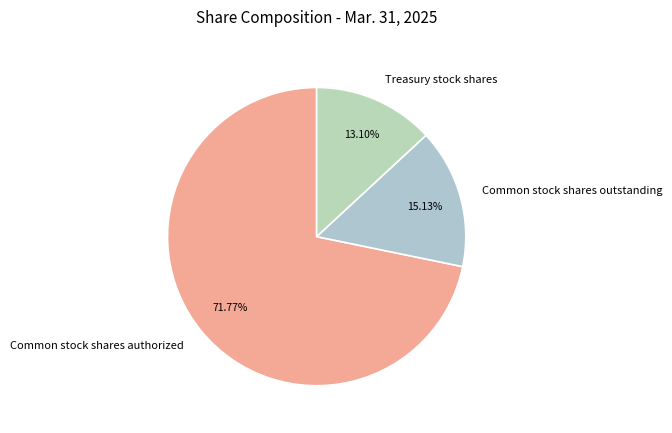

Rank the categories by value from lowest to highest.

Treasury stock shares, Common stock shares outstanding, Common stock shares authorized